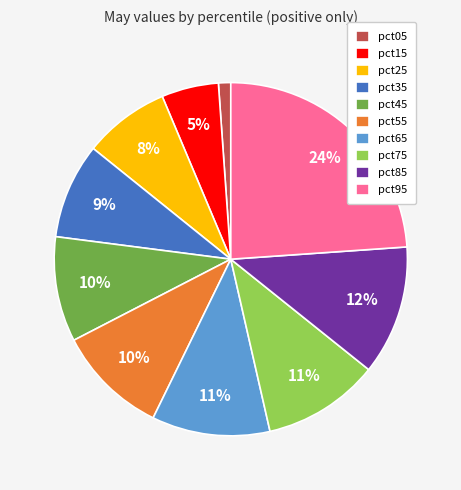

Which category has the biggest portion of the pie?

pct95